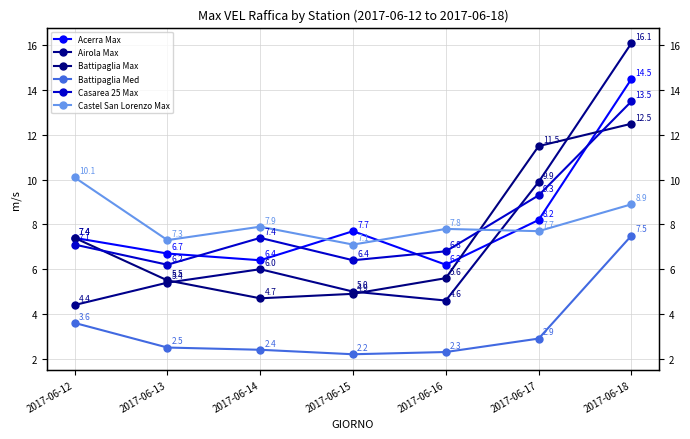

What are all the series names shown in the legend?

Acerra Max, Airola Max, Battipaglia Max, Battipaglia Med, Casarea 25 Max, Castel San Lorenzo Max